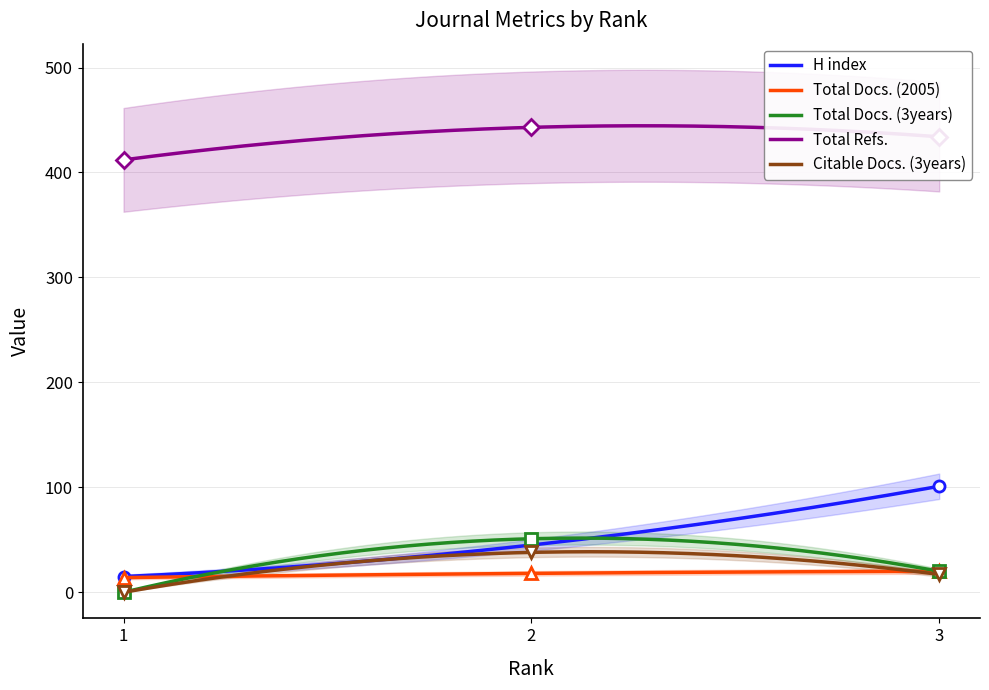

How many values in the Total Refs. series are below 434?

1